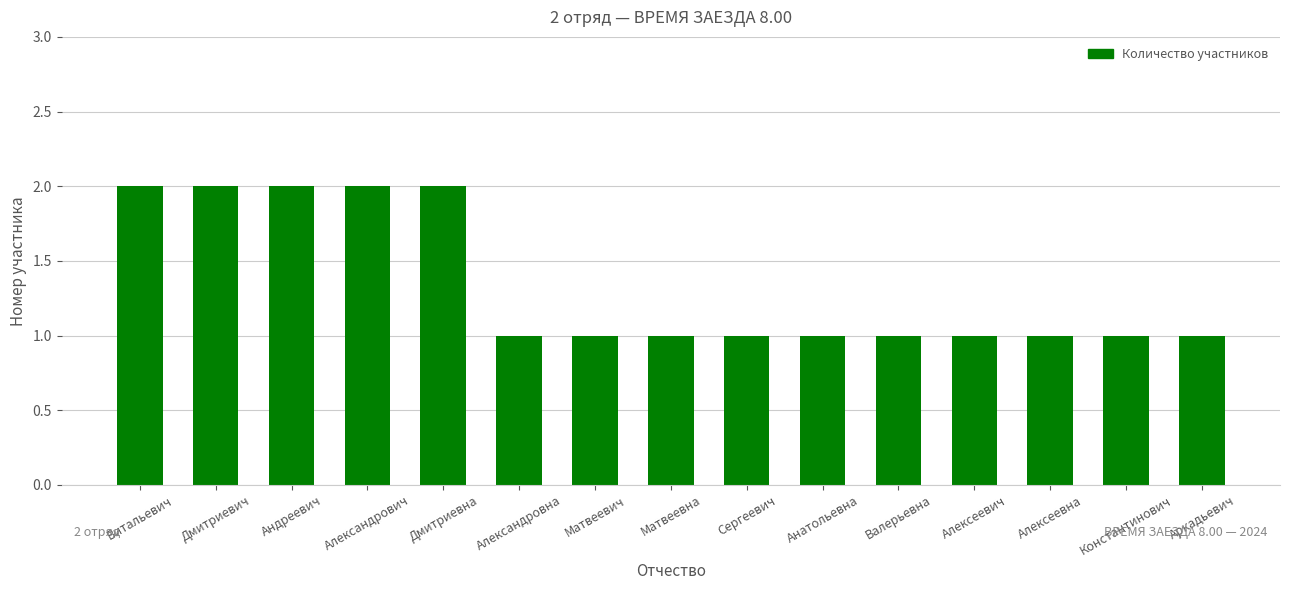

What is the difference between the second highest and second lowest values?

1